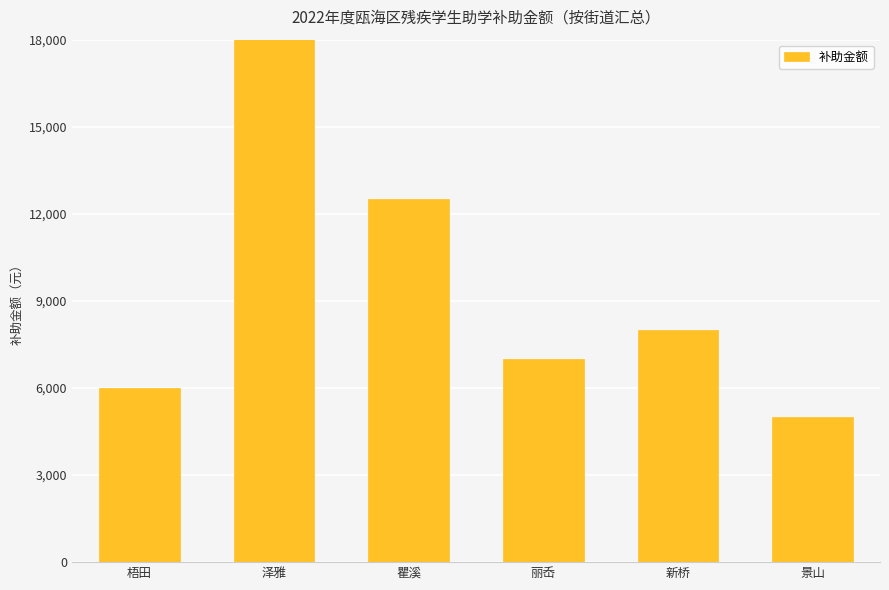

What is the value of the 4th bar from the left?

7000